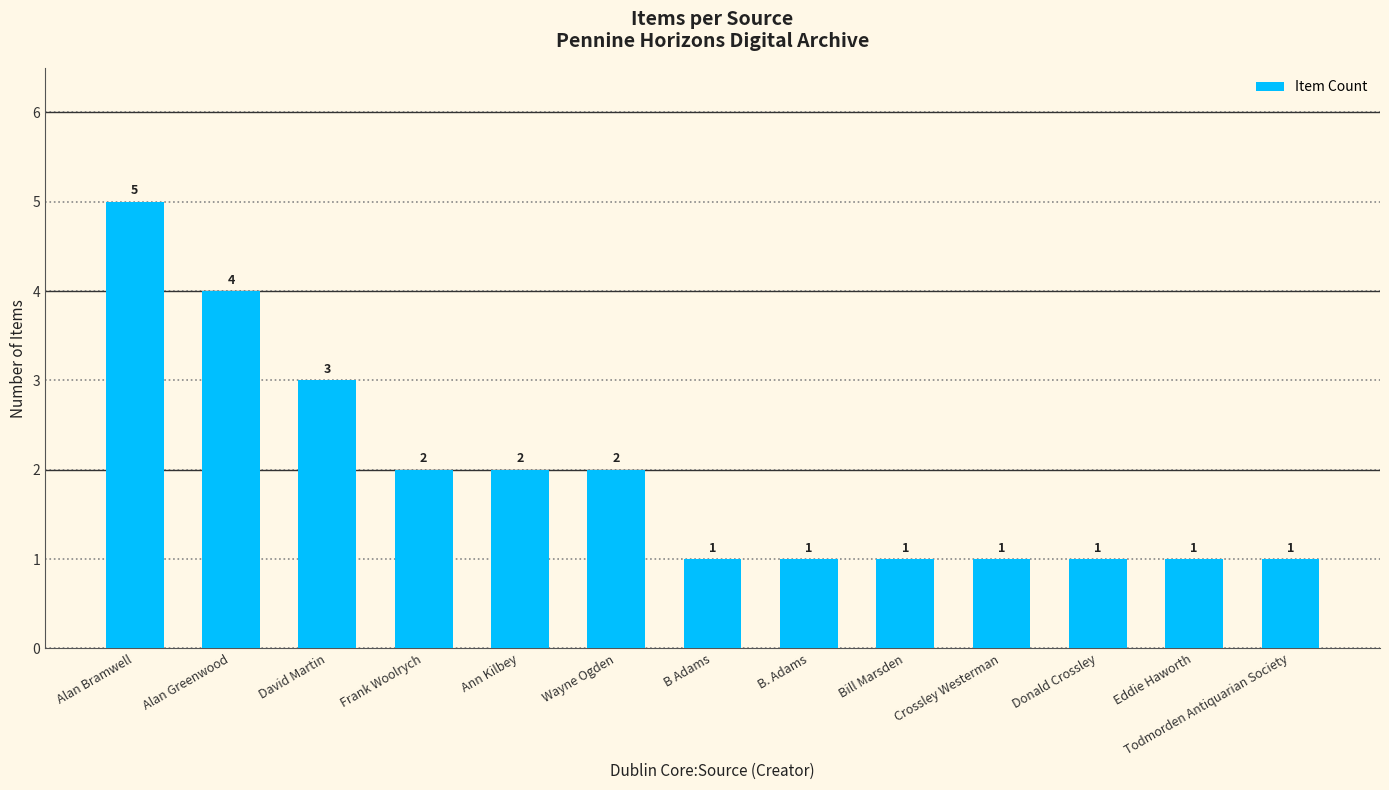

Approximately how many times larger is the value at Bill Marsden compared to David Martin?

0.3